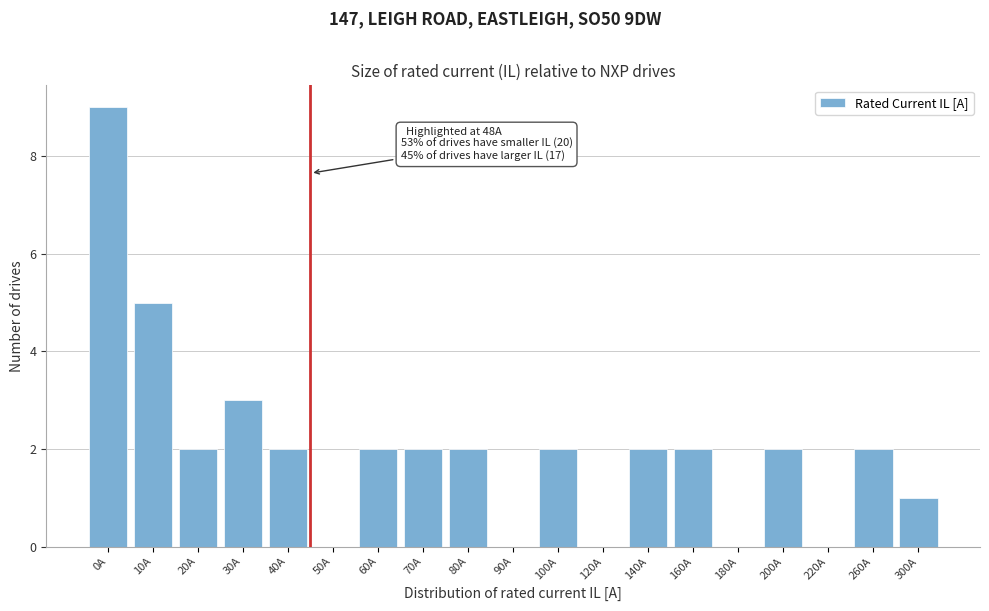

Reading left to right, transcribe all the data shown in this chart.

0A=9	10A=5	20A=2	30A=3	40A=2	50A=0	60A=2	70A=2	80A=2	90A=0	100A=2	120A=0	140A=2	160A=2	180A=0	200A=2	220A=0	260A=2	300A=1